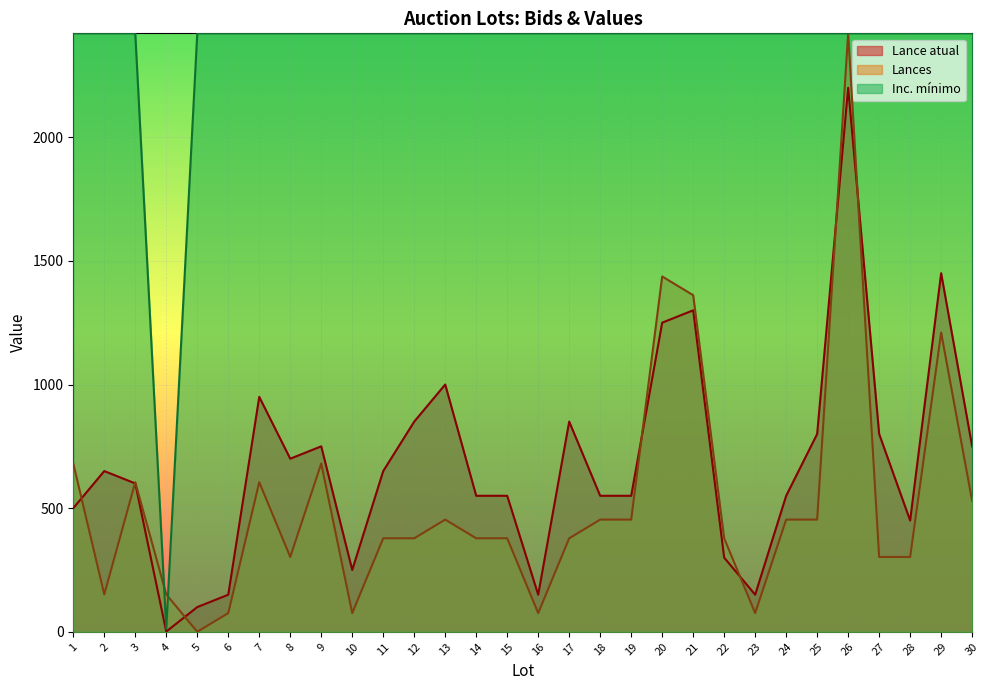

What is the difference between the maximum and minimum values in the Lances series?

2420.0